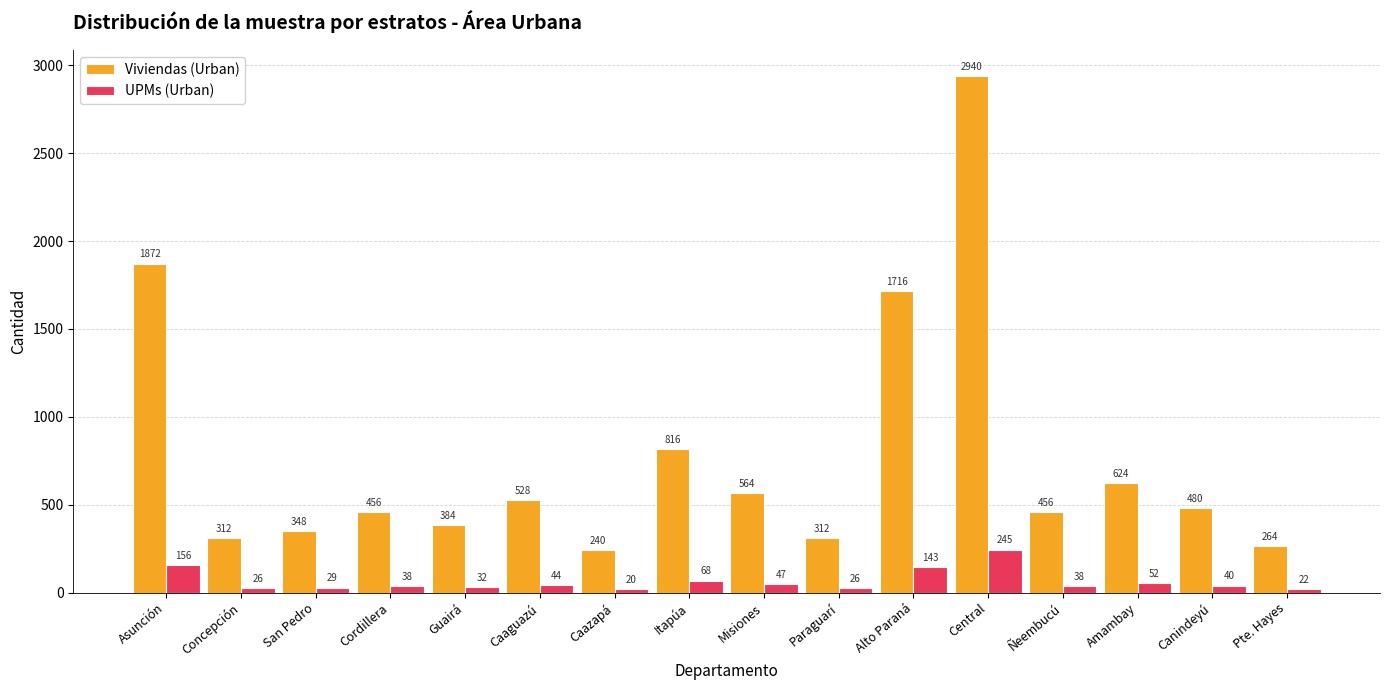

The Viviendas (Urban) series shows 194 at Cordillera. True or false?

False